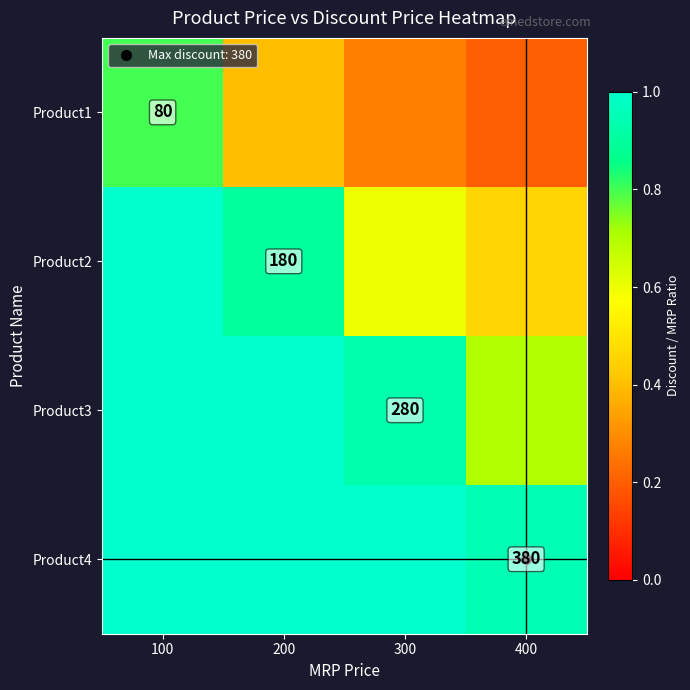

What is the spread (max minus min) of values at 200?

1.5